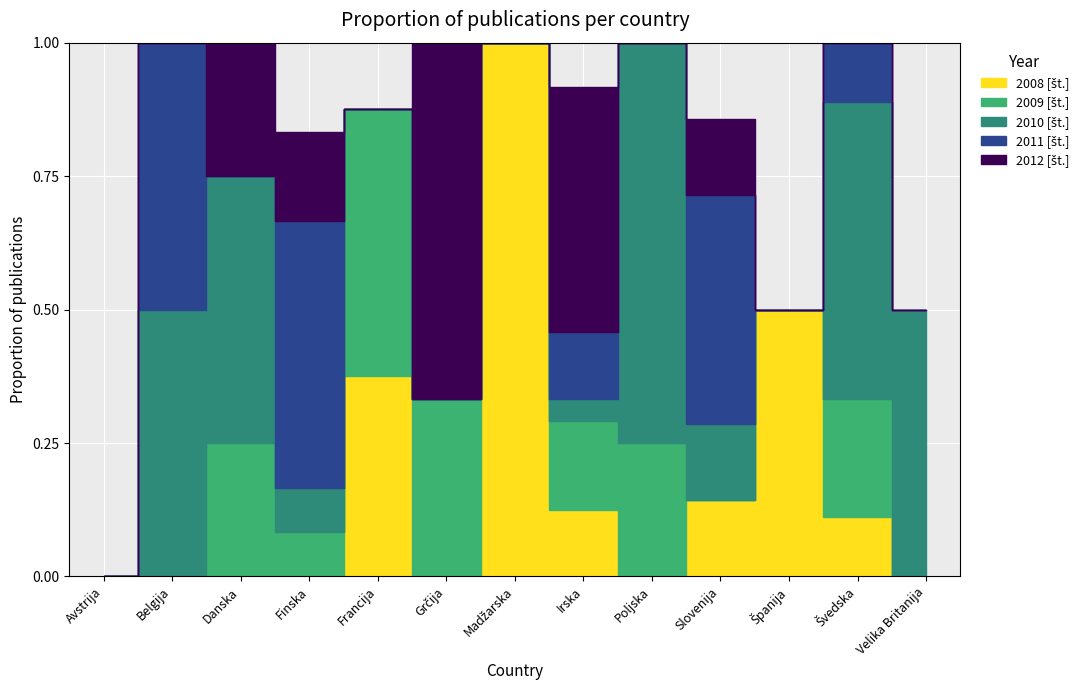

Which label corresponds to the smallest value in the chart?

Avstrija